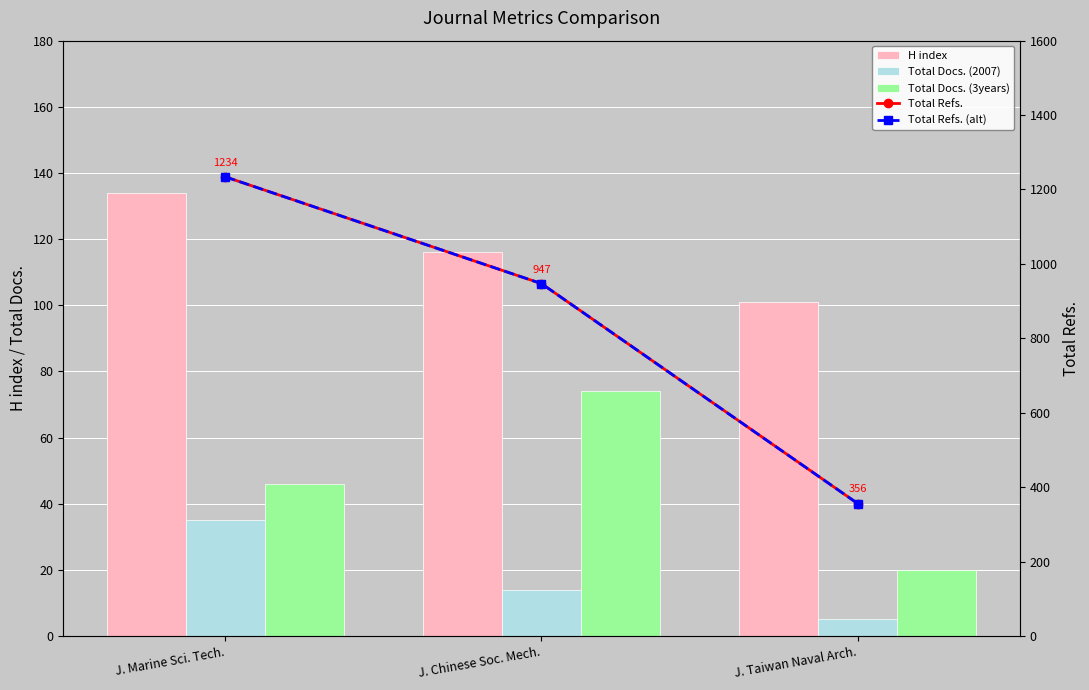

What is the label of the 1st bar from the left?

J. Marine Sci. Tech.